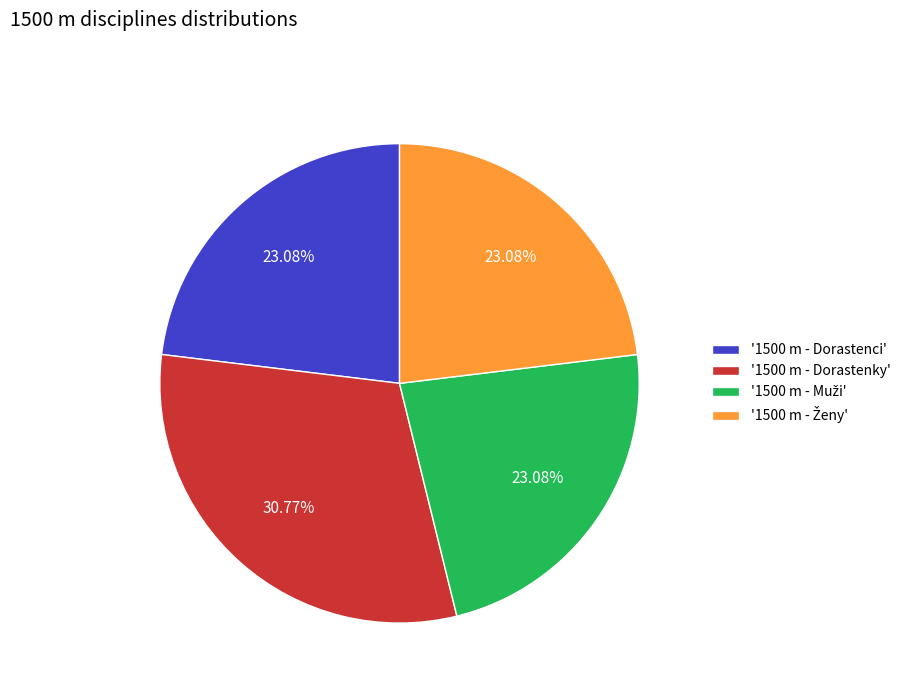

Does '1500 m - Dorastenky' represent more than half of the total?

No